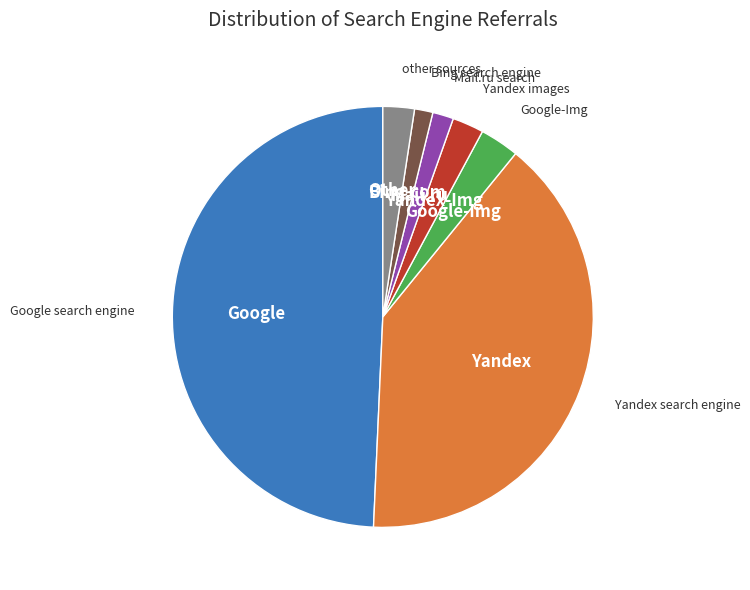

Does any single category account for the majority?

No